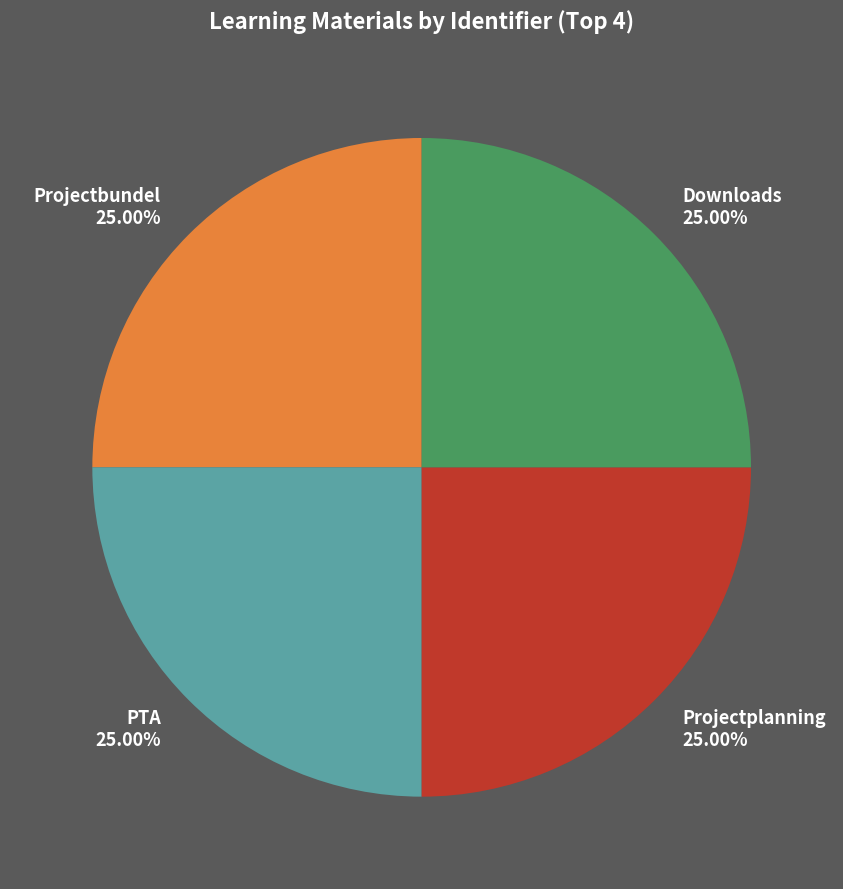

Count the number of slices in the pie.

4